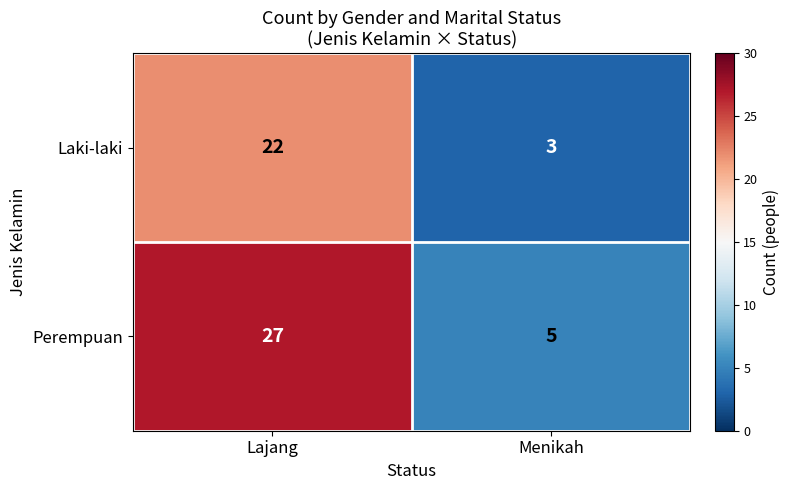

What is the sum of the Laki-laki values at Lajang and Menikah?

25